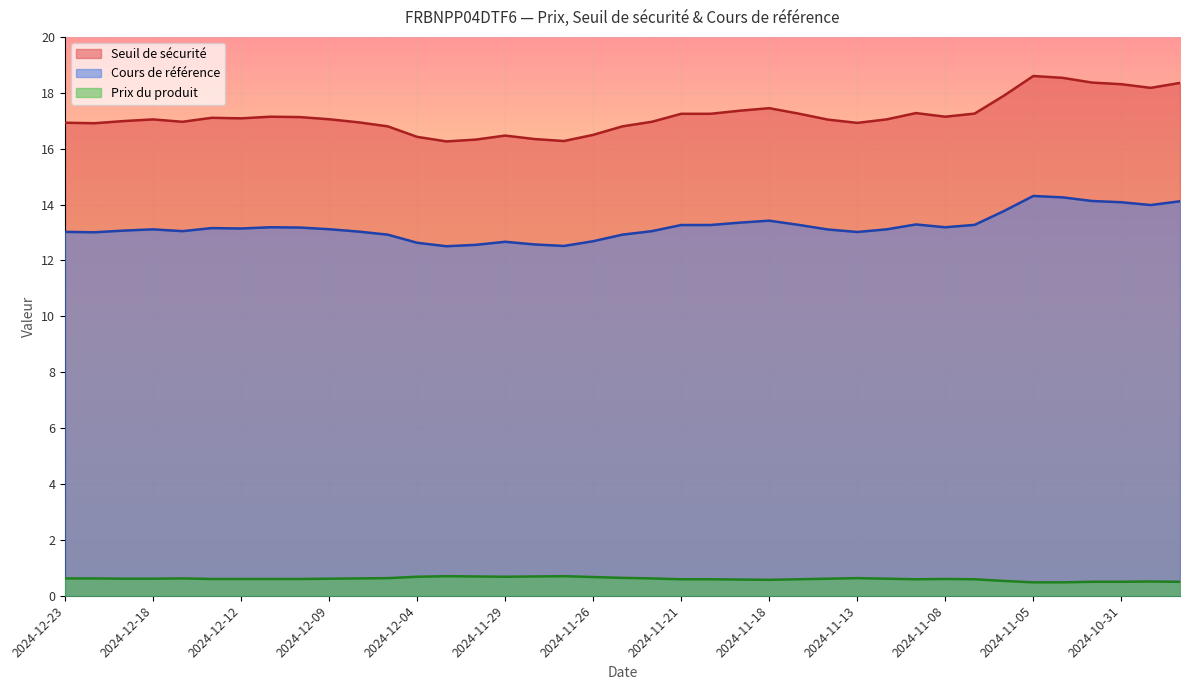

At which category is the sum across all series the highest?

2024-11-05